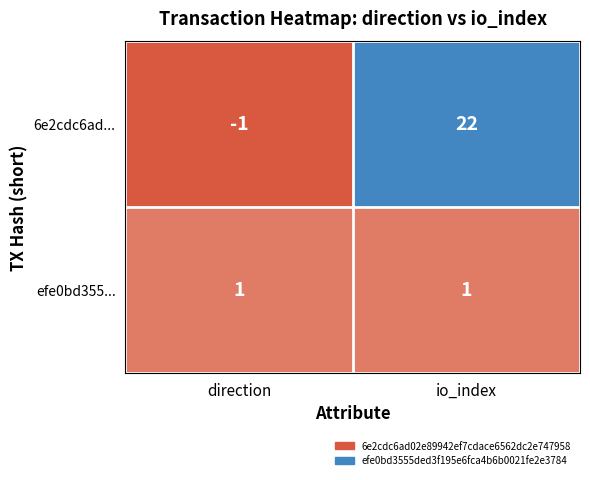

Rank the series by their average value, from lowest to highest.

efe0bd355..., 6e2cdc6ad...